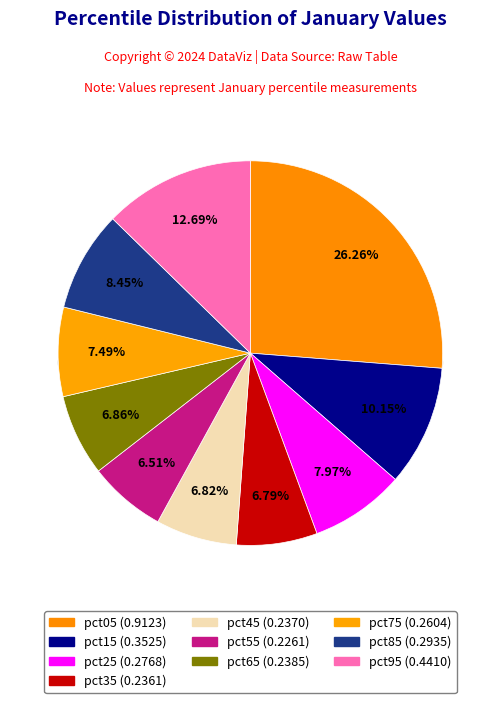

Does pct75 represent more than half of the total?

No